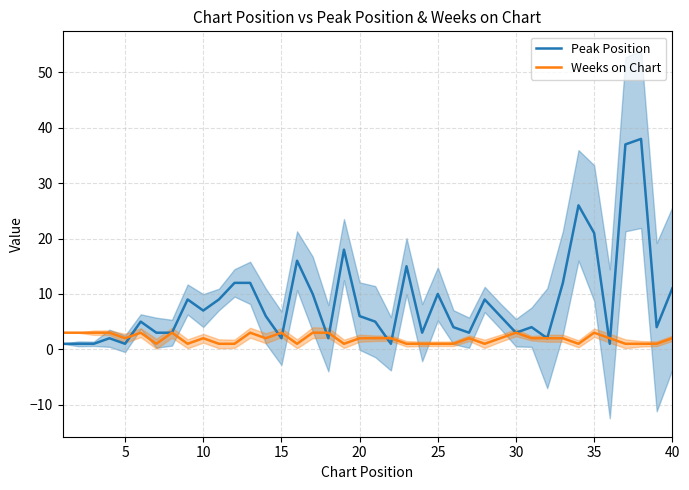

What is the difference between the maximum and minimum values in the Peak Position series?

37